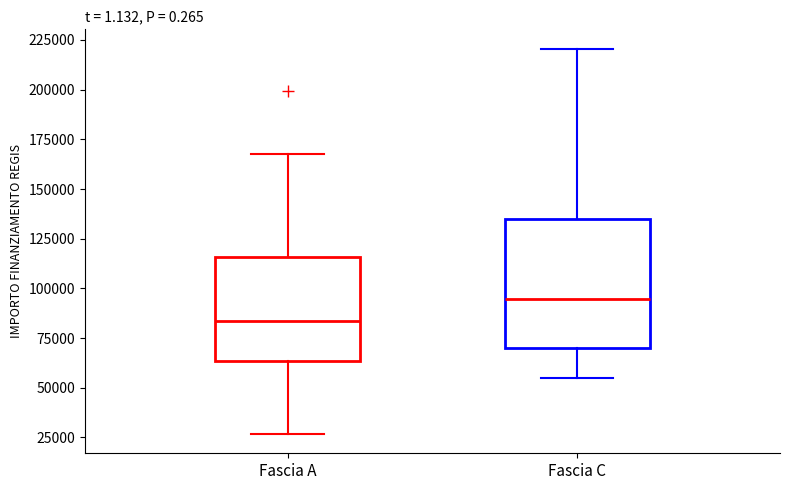

Reading left to right, read every box against the y-axis: the position of its median line, the range the box covers, and the ends of its whiskers. The values are not printed on the chart, so give them approximately, as read against the axis.

Fascia A: median 85000, box 65000 to 115000, whiskers 25000 to 170000
Fascia C: median 95000, box 70000 to 135000, whiskers 55000 to 220000